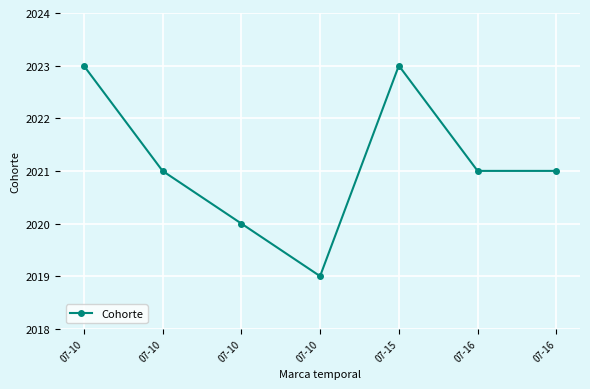

Between 07-10 and 07-16, which is larger?

07-10